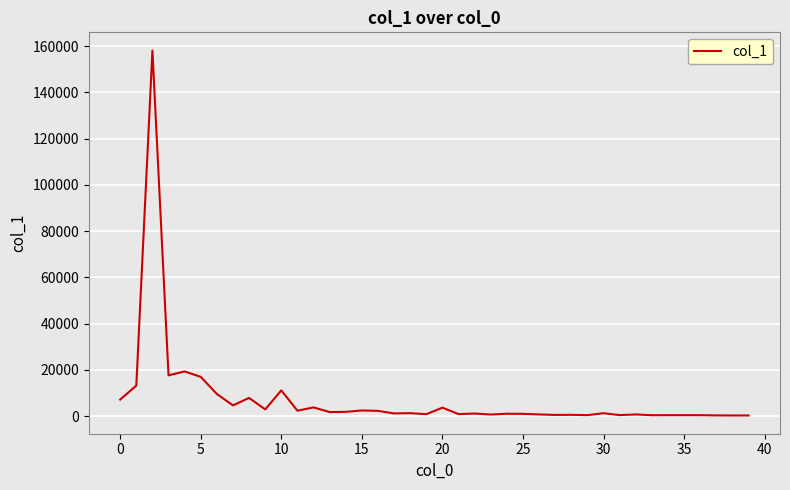

What is the difference between the maximum and minimum values?

157800